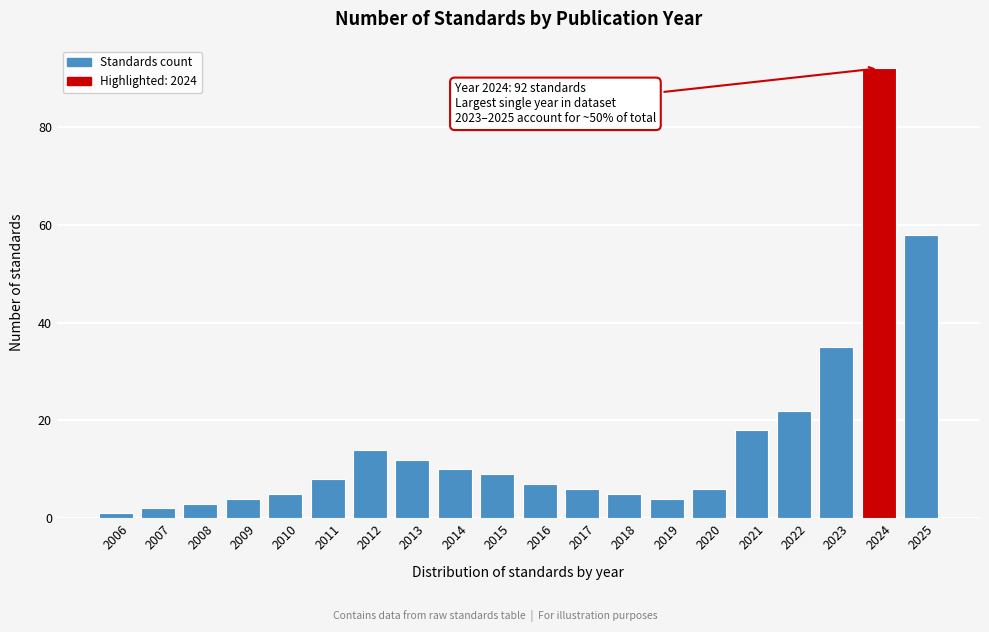

Reading left to right, extract all data points from this chart.

1	2	3	4	5	8	14	12	10	9	7	6	5	4	6	18	22	35	92	58